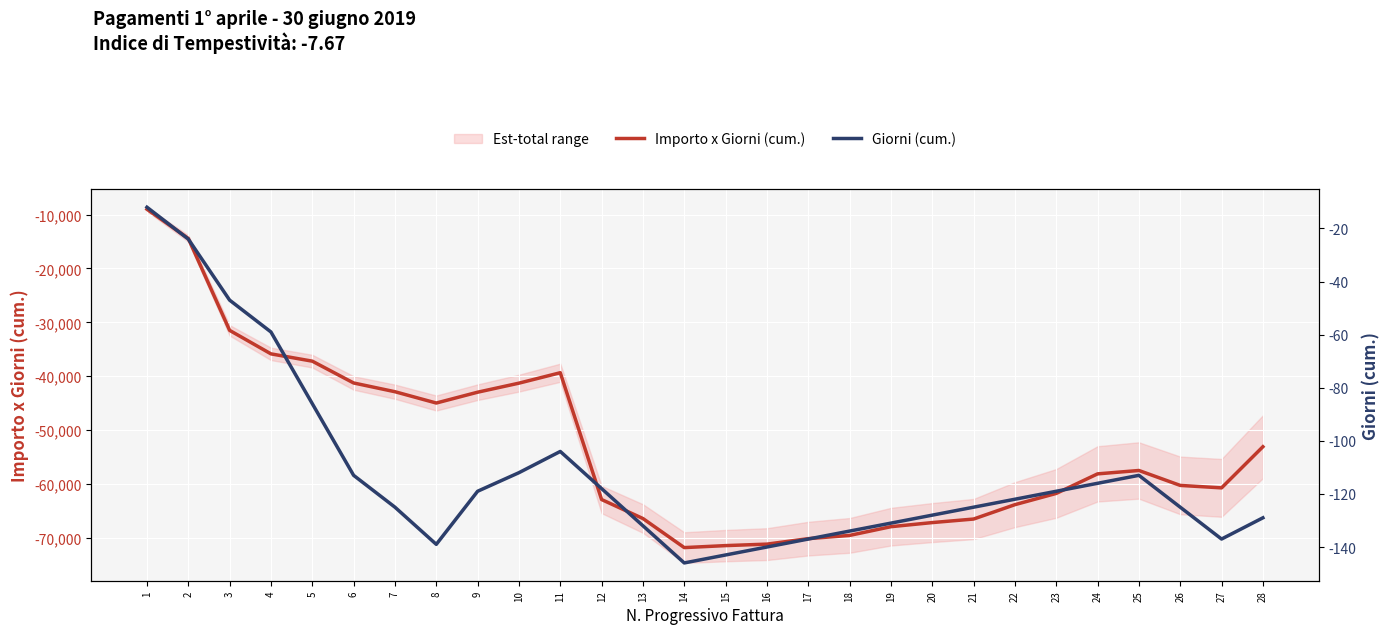

How many values in the Importo x Giorni (cum.) series are below -58135?

15